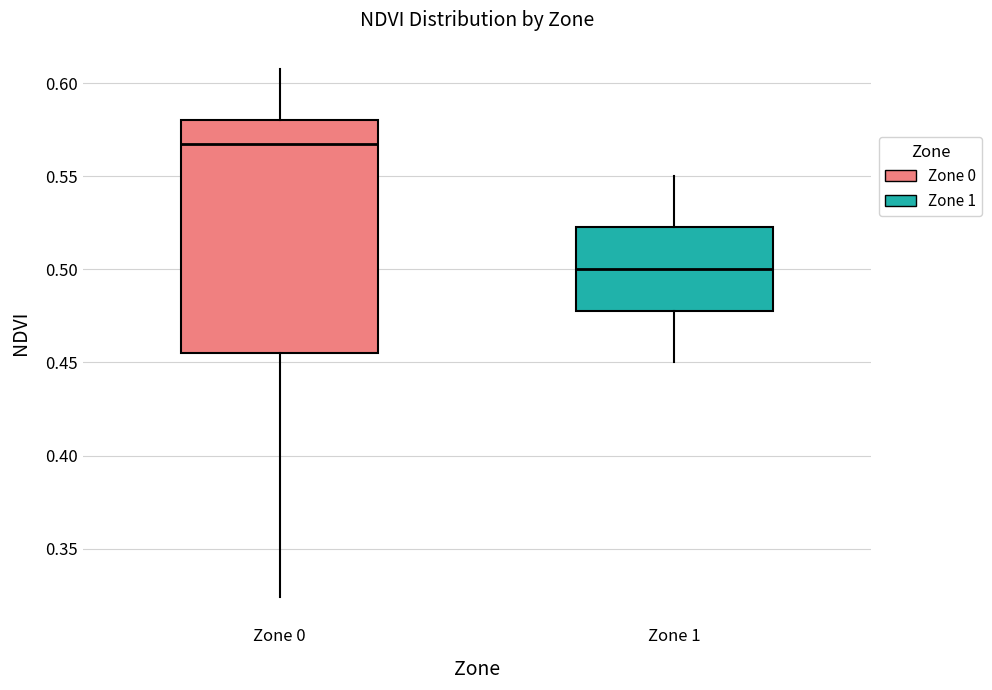

Where is the lower edge of the box for Zone 0 on the y-axis? The values are not printed on the chart, so give them approximately, as read against the axis.

0.455